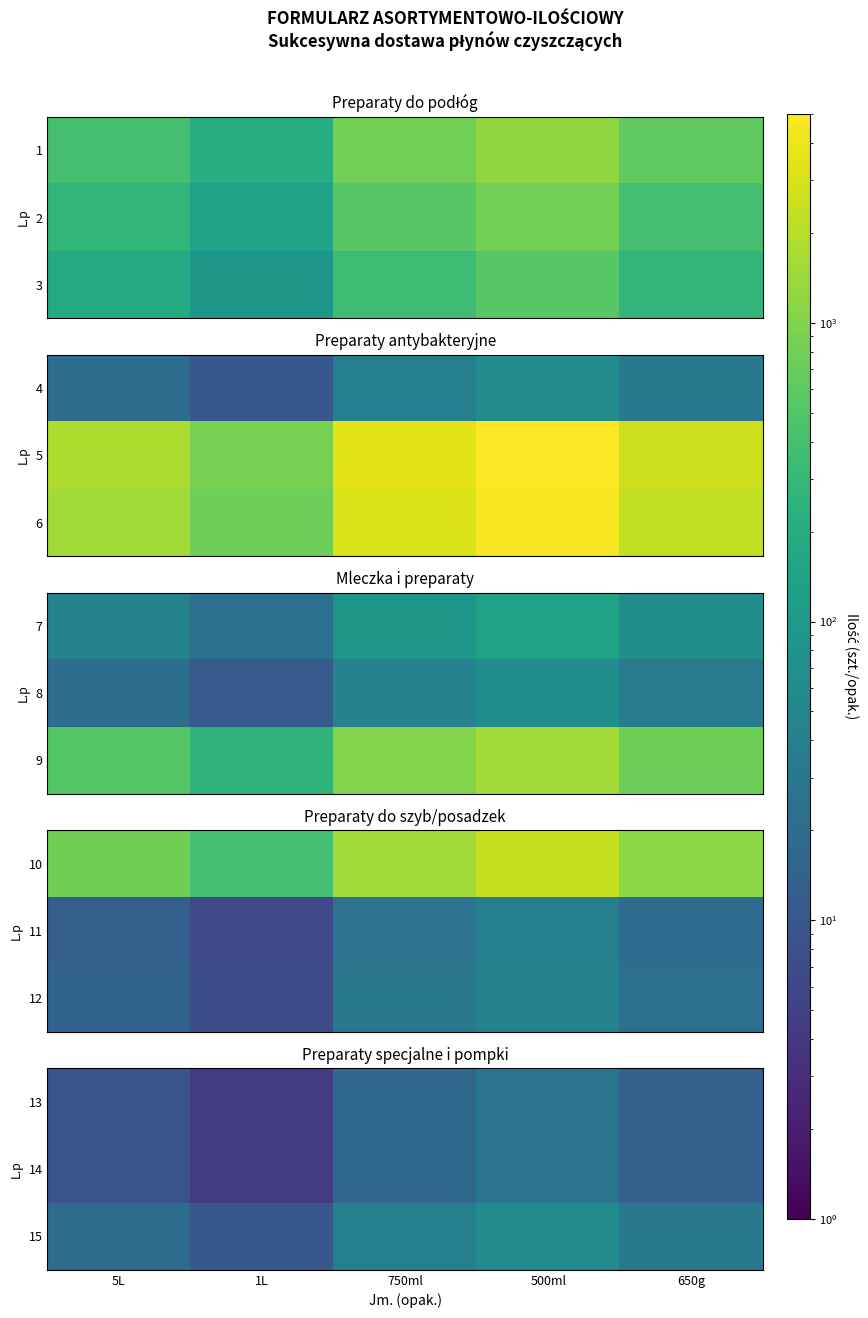

The value of 15 at 650g is 41.1. True or false?

False